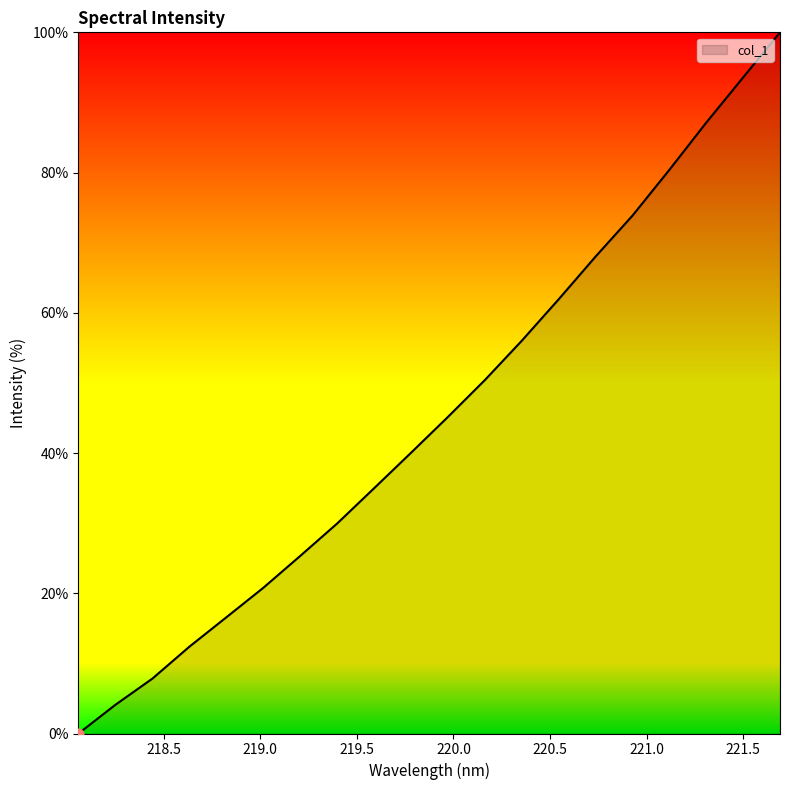

What is the difference between the maximum and minimum values?

100.0